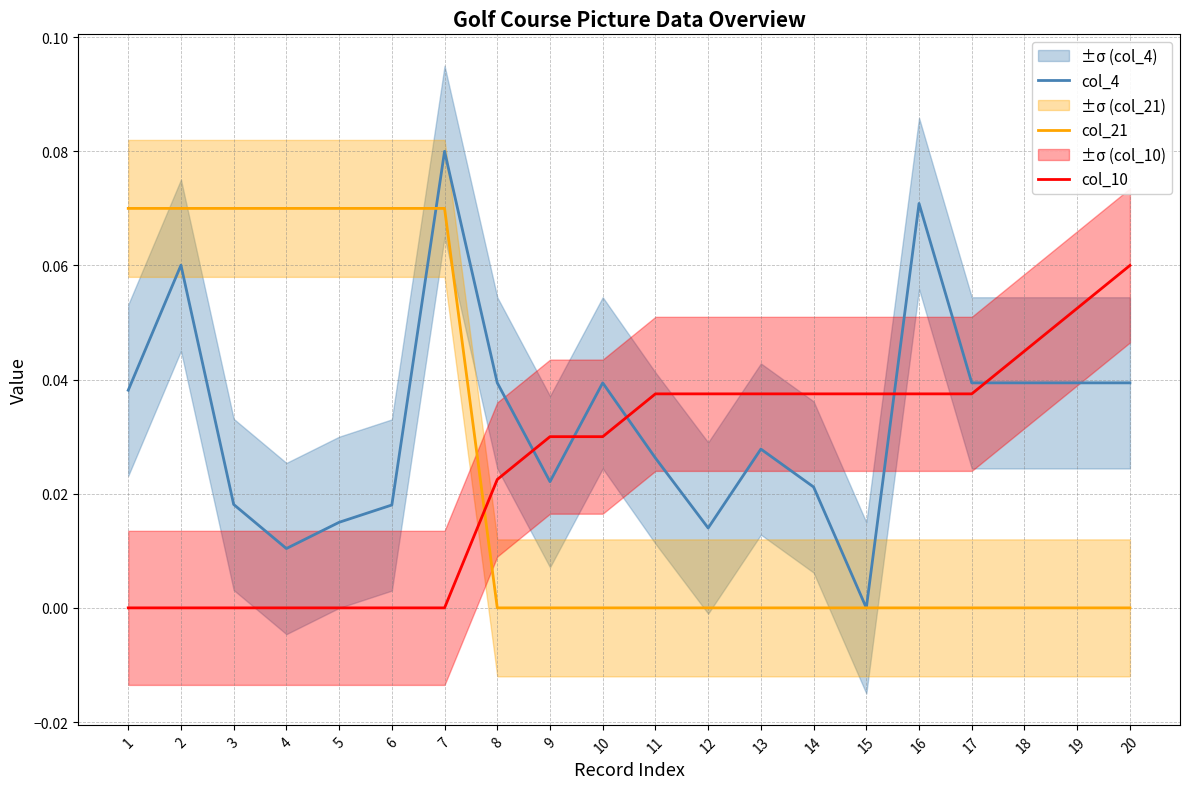

What is the difference between the col_21 values at 6 and 16?

0.1